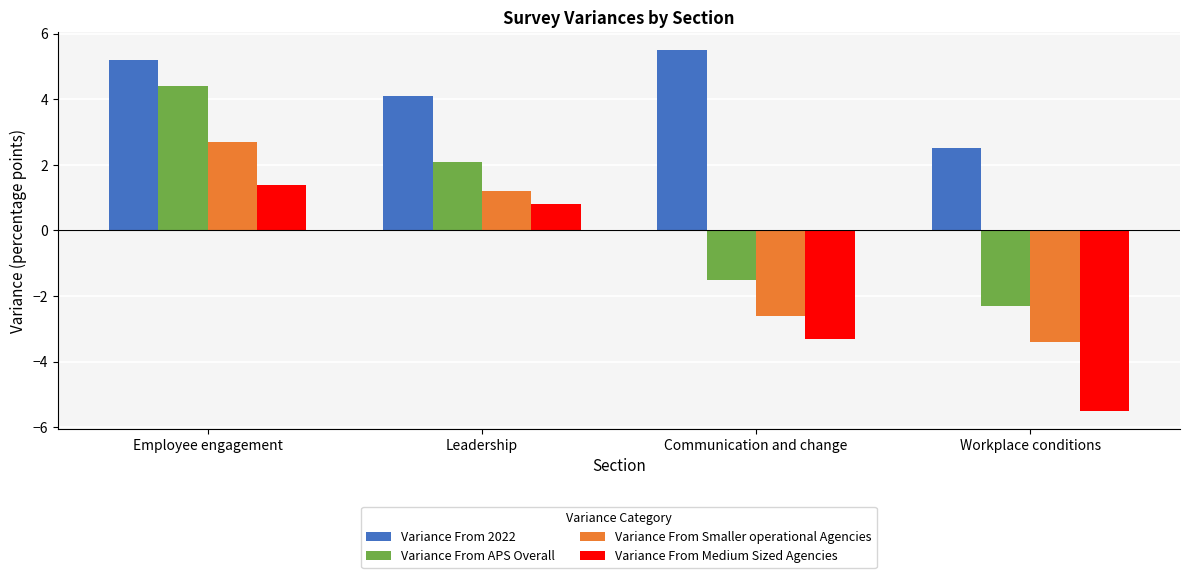

What is the difference between the Variance From Medium Sized Agencies values at Employee engagement and Communication and change?

4.7